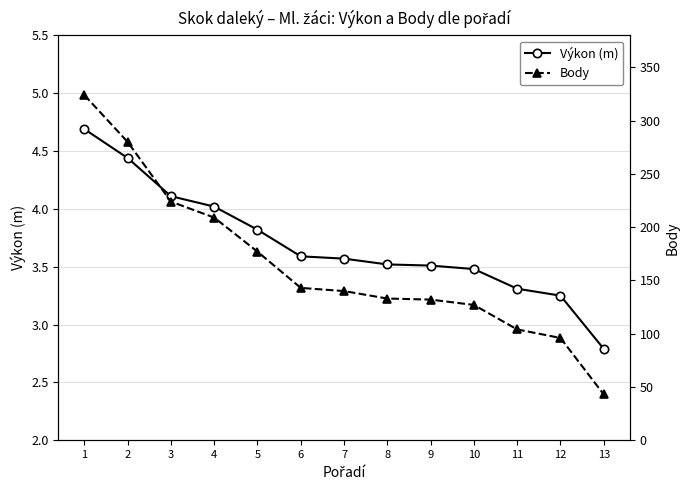

Is the value of Body at 3 greater than the value of Výkon (m) at 8?

Yes